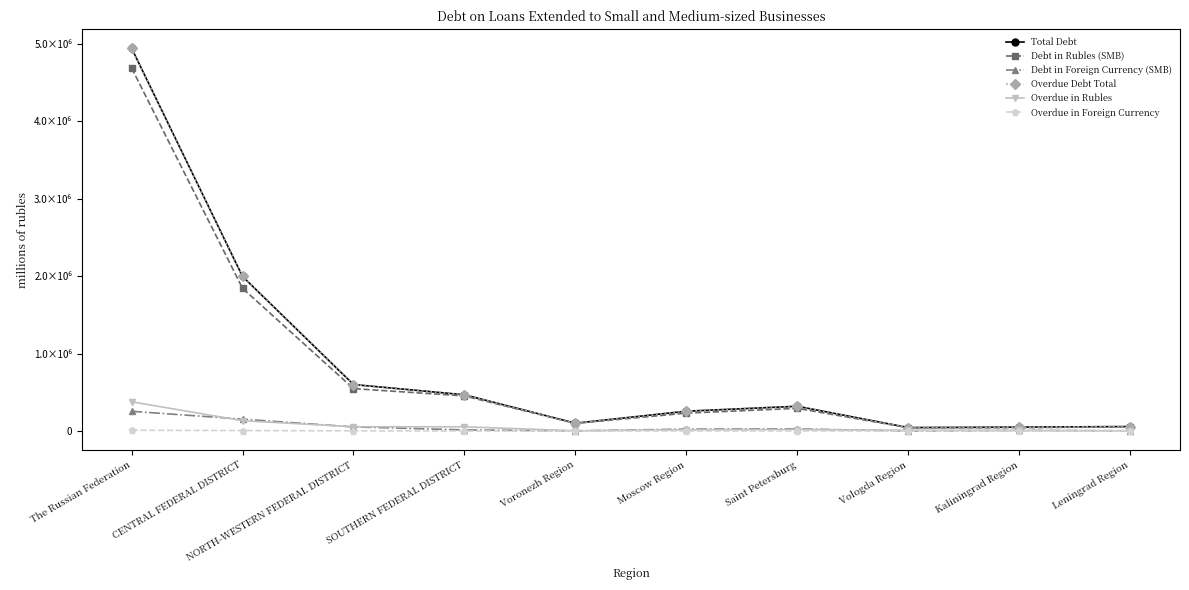

Between SOUTHERN FEDERAL DISTRICT and Leningrad Region, which series saw the biggest shift?

Total Debt